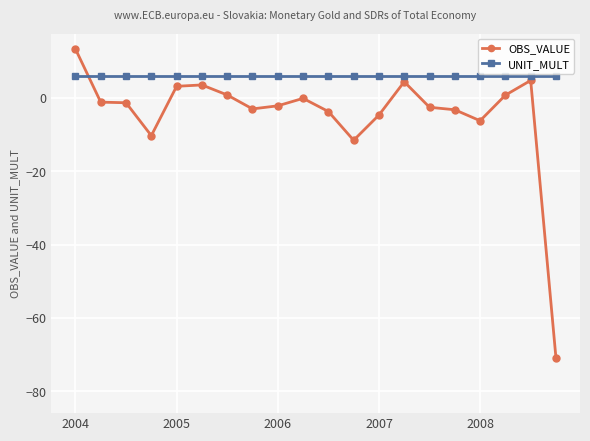

What is the sum of all OBS_VALUE values?

-90.5